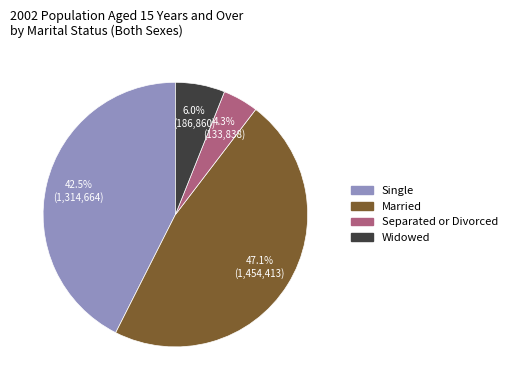

To the nearest percent, what portion does Separated or Divorced represent?

4%